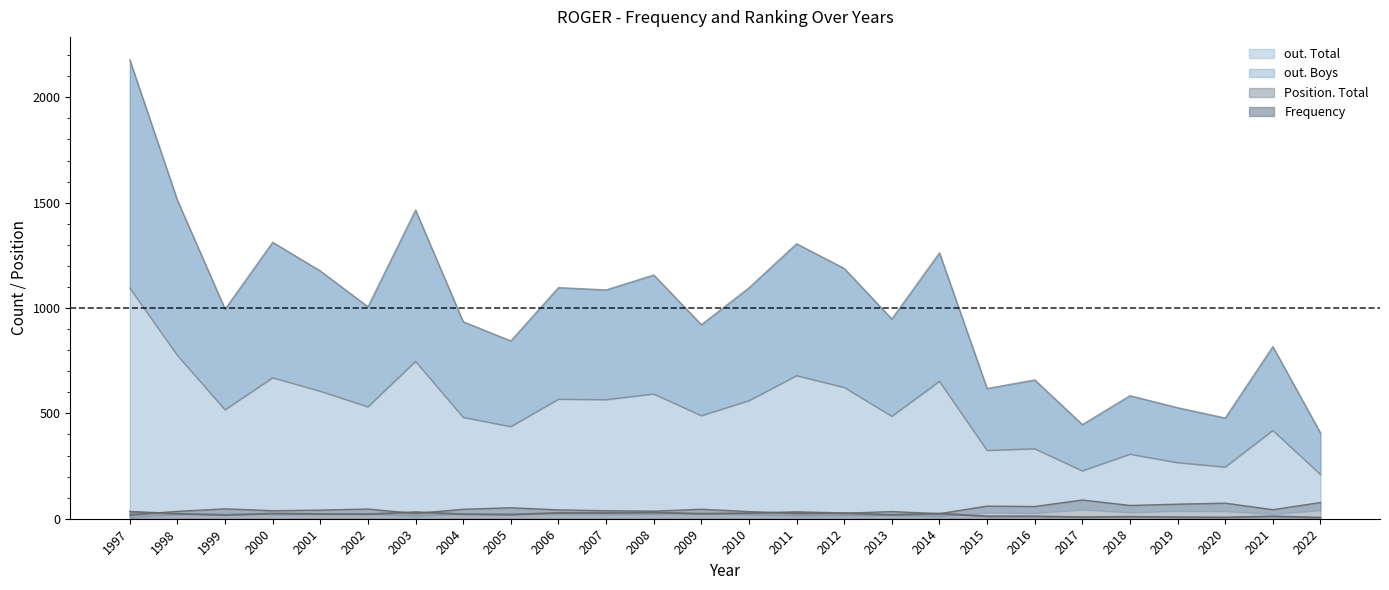

Reading left to right, transcribe all the data shown in this chart.

Frequency: 1997=34	1998=24	1999=18	2000=25	2001=23	2002=22	2003=32	2004=22	2005=20	2006=28	2007=28	2008=30	2009=24	2010=27	2011=32	2012=27	2013=19	2014=25	2015=12	2016=12	2017=8	2018=10	2019=8	2020=7	2021=12	2022=6
Position. Total: 1997=18	1998=35	1999=47	2000=38	2001=41	2002=46	2003=25	2004=45	2005=52	2006=42	2007=38	2008=36	2009=45	2010=34	2011=25	2012=26	2013=34	2014=24	2015=60	2016=58	2017=89	2018=63	2019=69	2020=74	2021=43	2022=77
out. Total: 1997=1095	1998=775	1999=517	2000=669	2001=605	2002=531	2003=747	2004=481	2005=437	2006=567	2007=565	2008=592	2009=489	2010=560	2011=679	2012=623	2013=486	2014=652	2015=324	2016=332	2017=227	2018=306	2019=266	2020=245	2021=419	2022=210
out. Boys: 1997=2178	1998=1511	1999=995	2000=1312	2001=1176	2002=1006	2003=1465	2004=935	2005=844	2006=1097	2007=1086	2008=1157	2009=921	2010=1096	2011=1305	2012=1188	2013=948	2014=1262	2015=618	2016=659	2017=447	2018=584	2019=527	2020=478	2021=817	2022=407